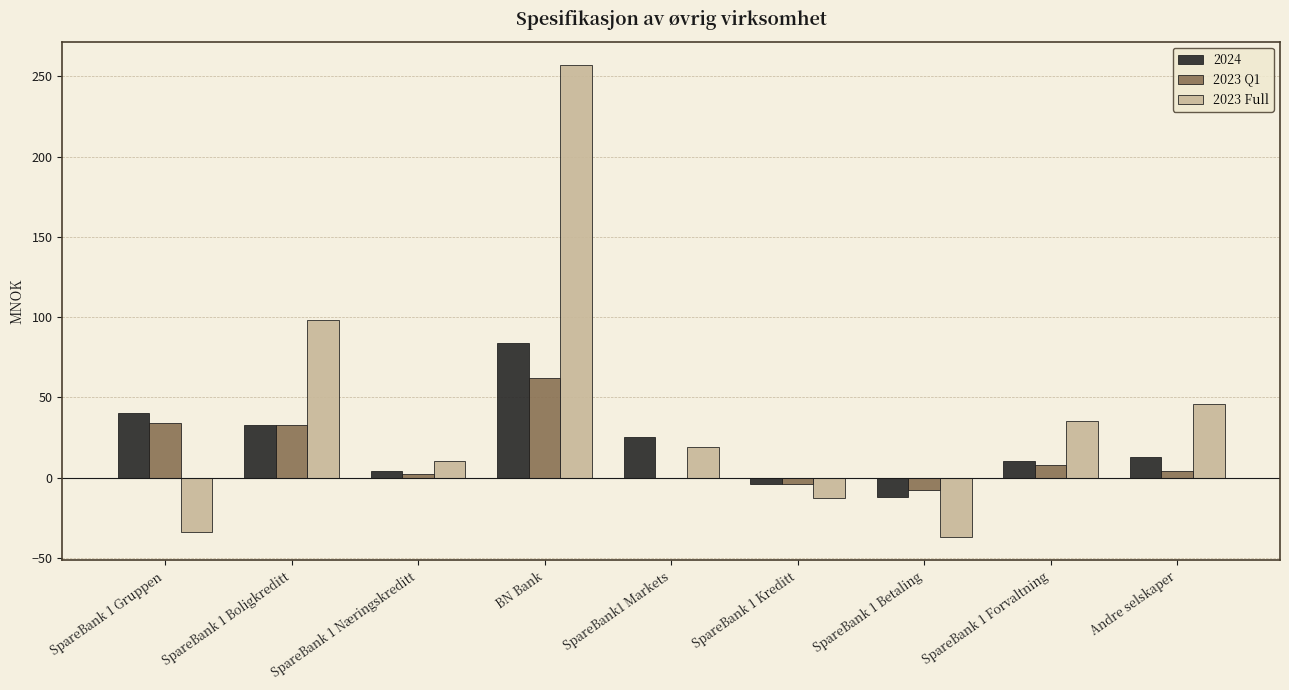

What is the maximum value shown in the chart?

257